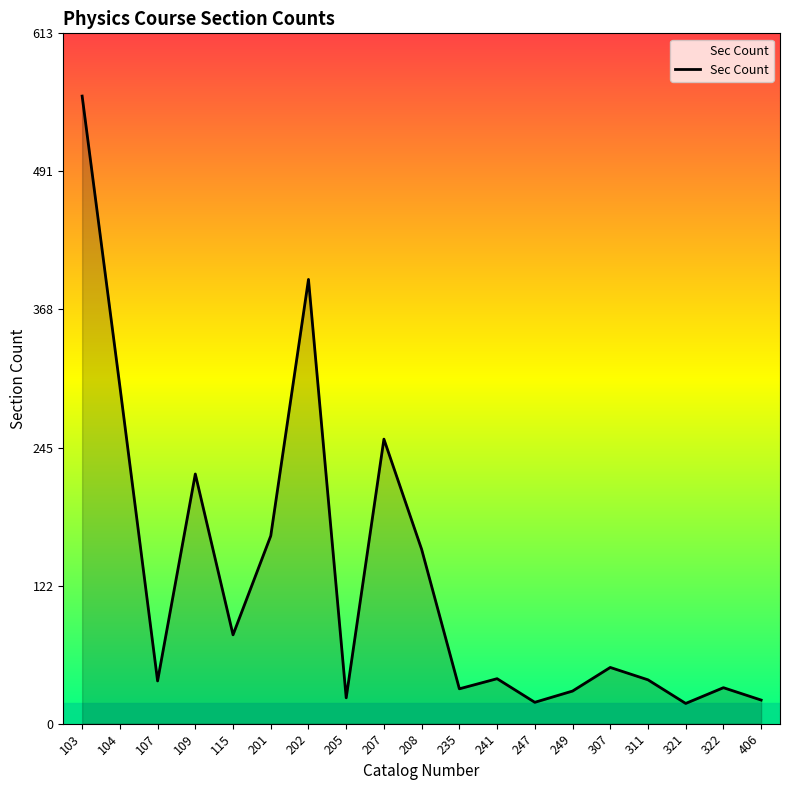

Read the value at 201.

167